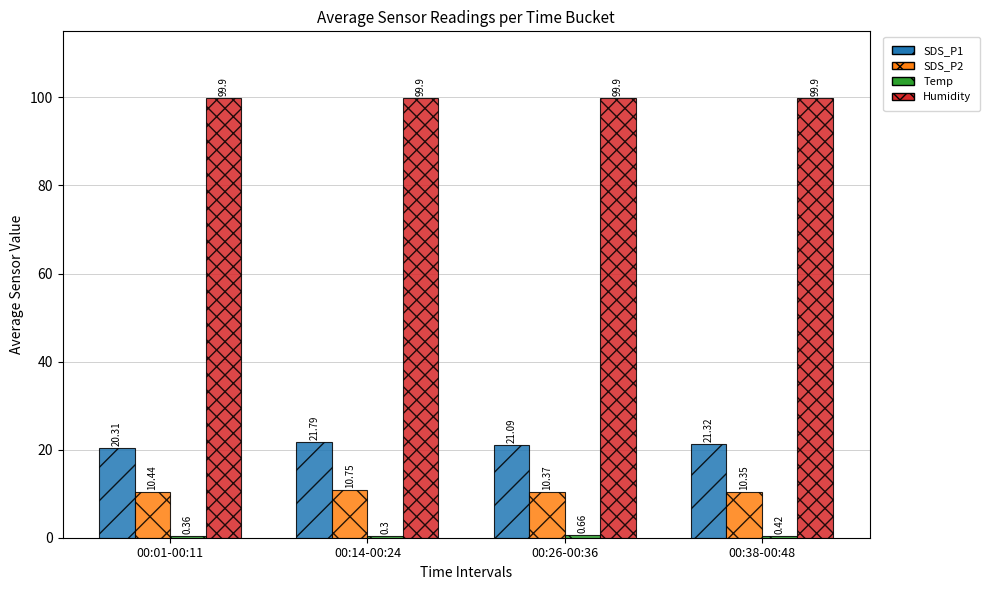

What is the sum of the Humidity values at 00:14-00:24 and 00:01-00:11?

199.8